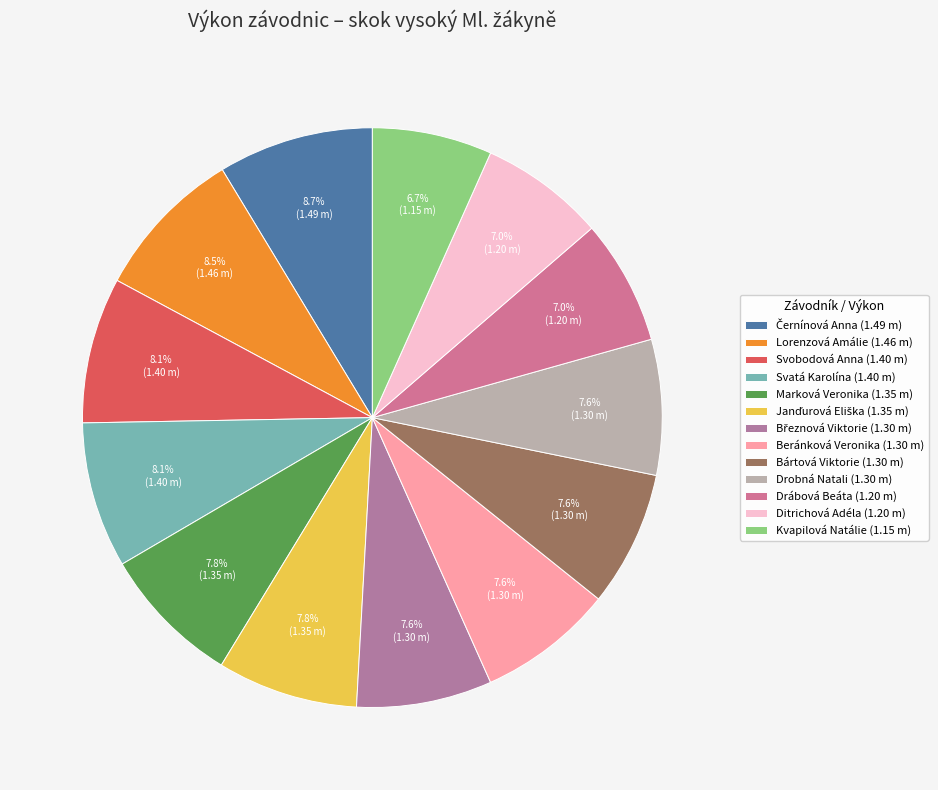

Which slice is the largest?

Černínová Anna